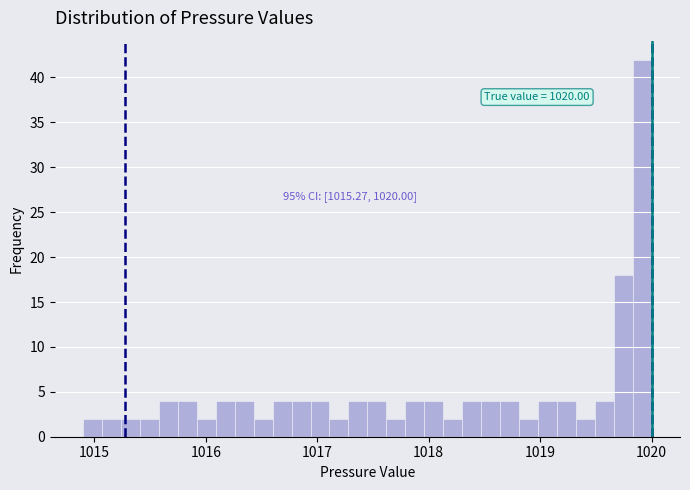

Read against the x-axis, roughly where is the centre of the tallest bar?

1019.9